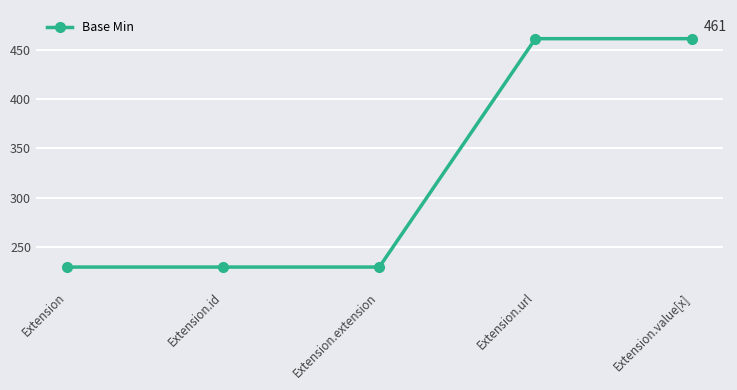

The value at Extension.extension is 230. True or false?

True